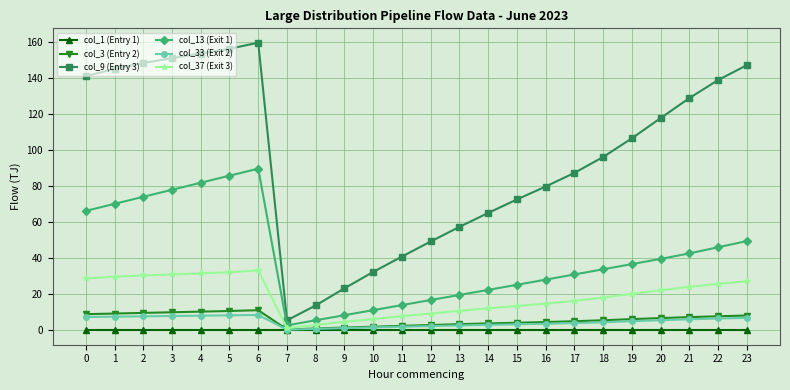

Is the value of col_33 (Exit 2) at 23 greater than the value of col_1 (Entry 1) at 16?

Yes